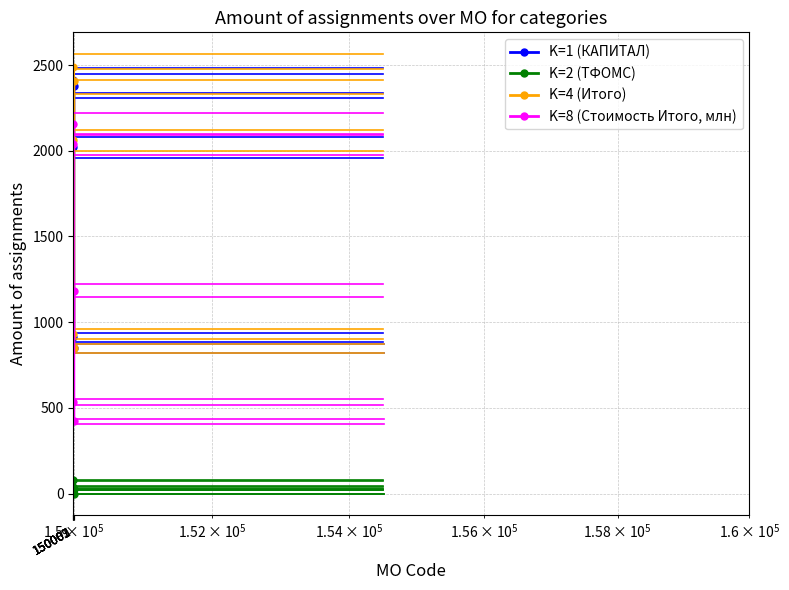

True or false: K=8 (Стоимость Итого, млн) has more than 0 points higher than both neighbors.

True